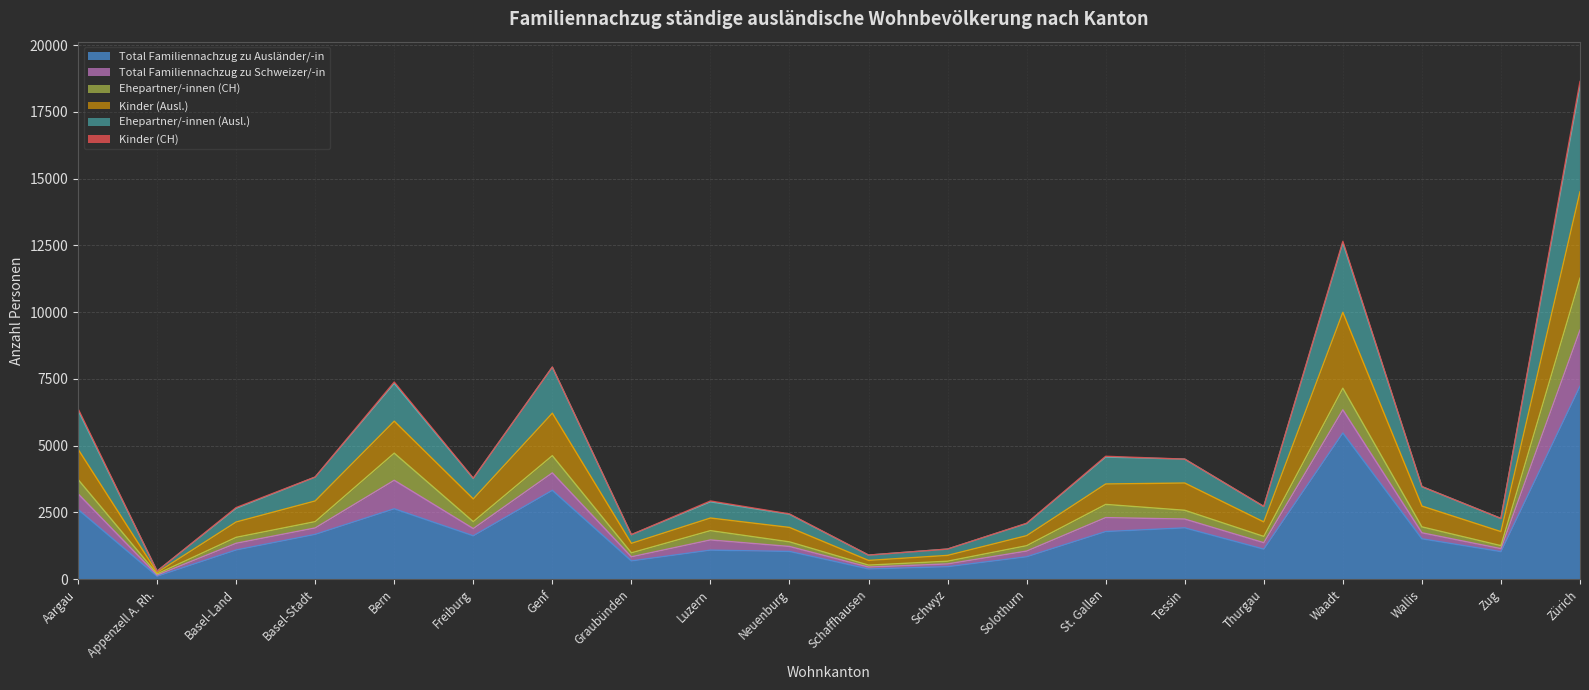

True or false: Total Familiennachzug zu Ausländer/-in has a value of 746 at St. Gallen.

False